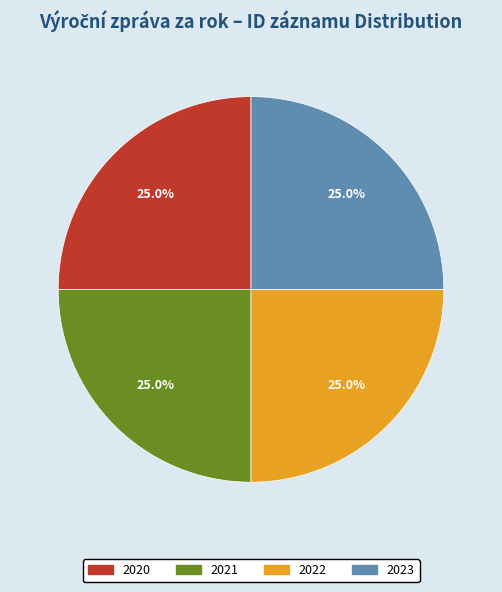

To the nearest percent, what percentage of the pie is 2021?

25%